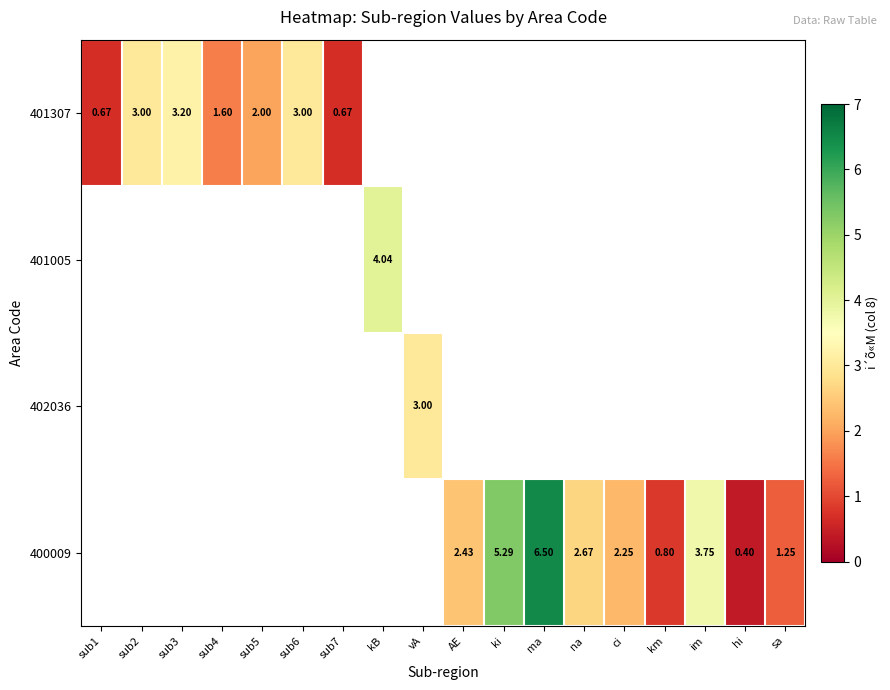

Which label corresponds to the smallest value in the chart?

hi